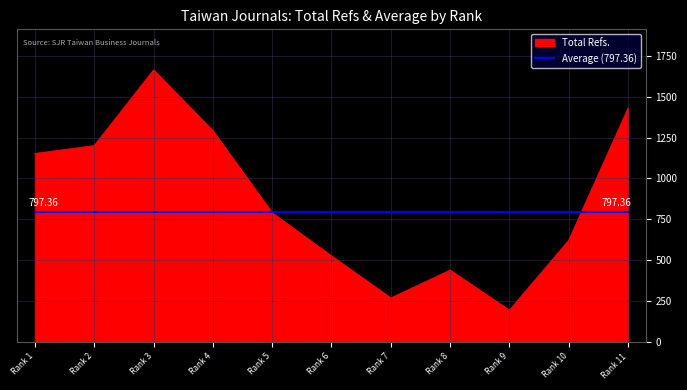

At Rank 9, list the series in order from smallest to largest.

Total Refs., Average (797.36)